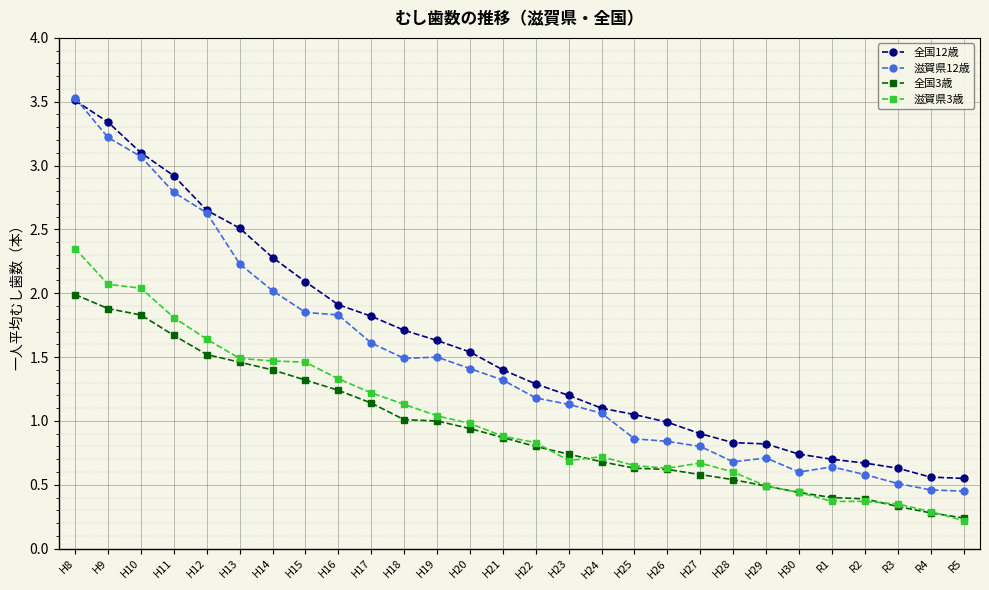

Which series has the largest total across all categories?

全国12歳